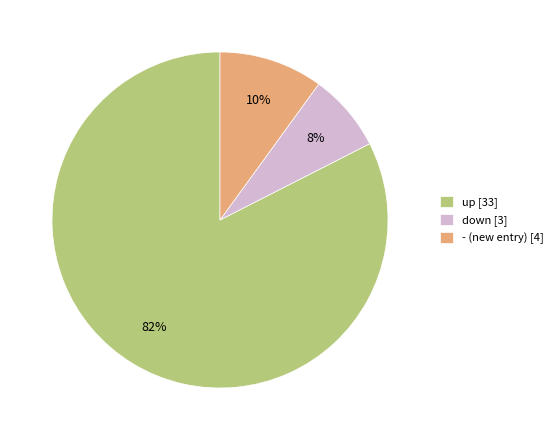

Which category has the biggest portion of the pie?

up [33]